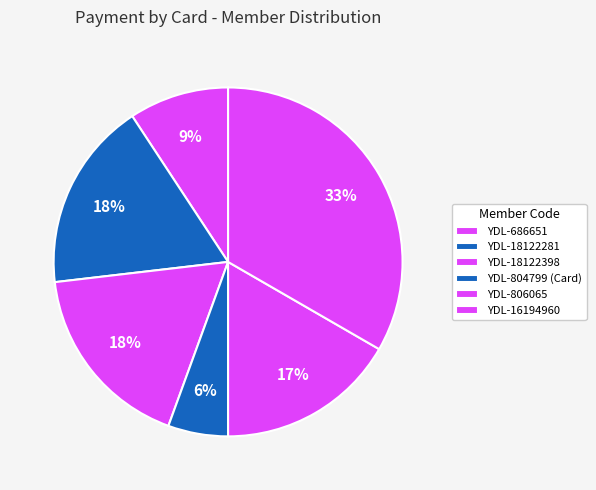

Count the number of slices in the pie.

6